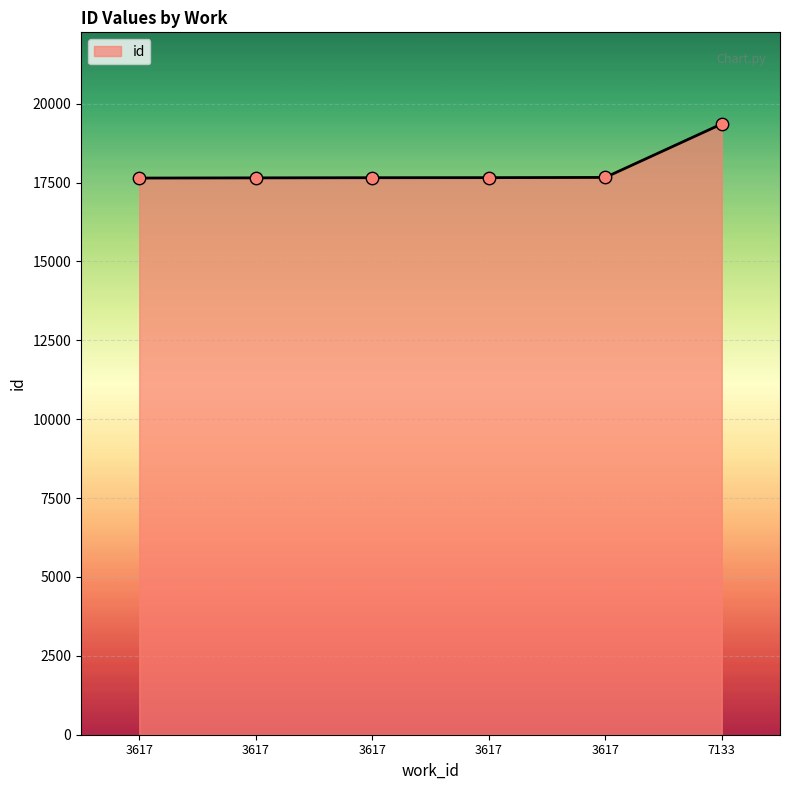

Approximately how many times larger is the value at 3617 compared to 3617?

1.0